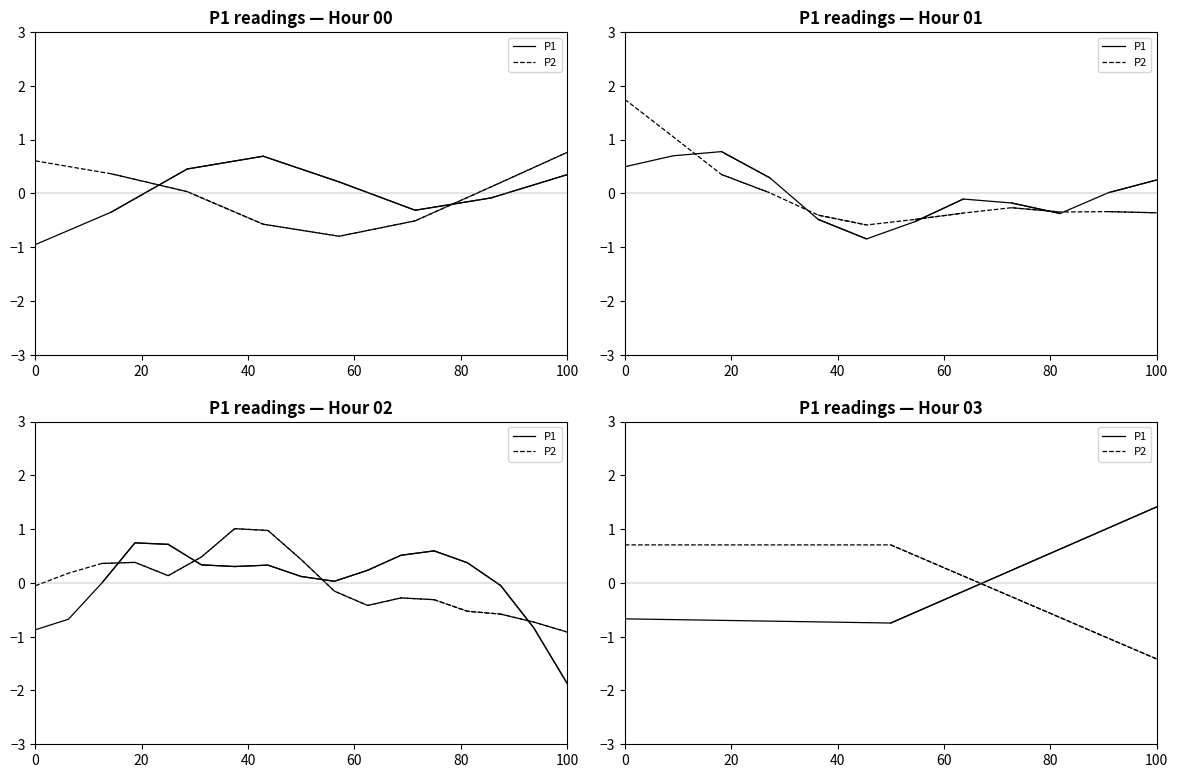

What is the value of the P2 point at the 3rd from the left?

-1.4